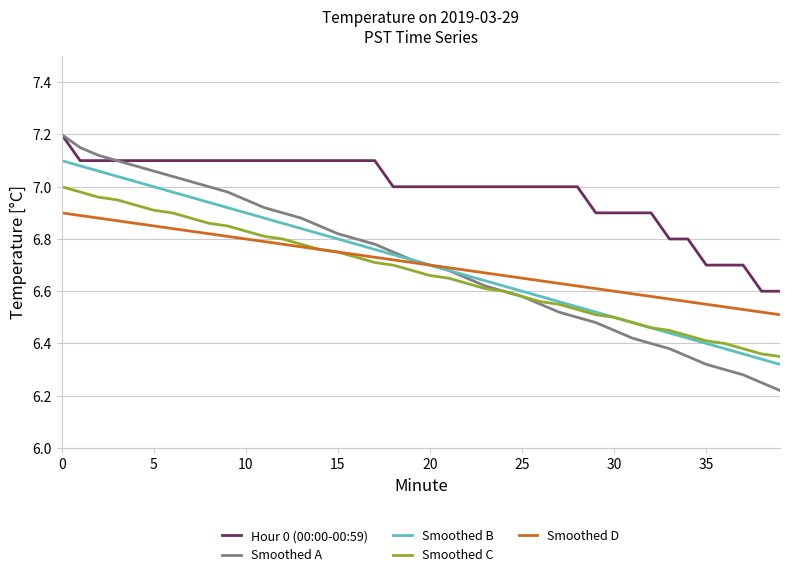

True or false: Smoothed D and Hour 0 (00:00-00:59) intersect in this chart.

False